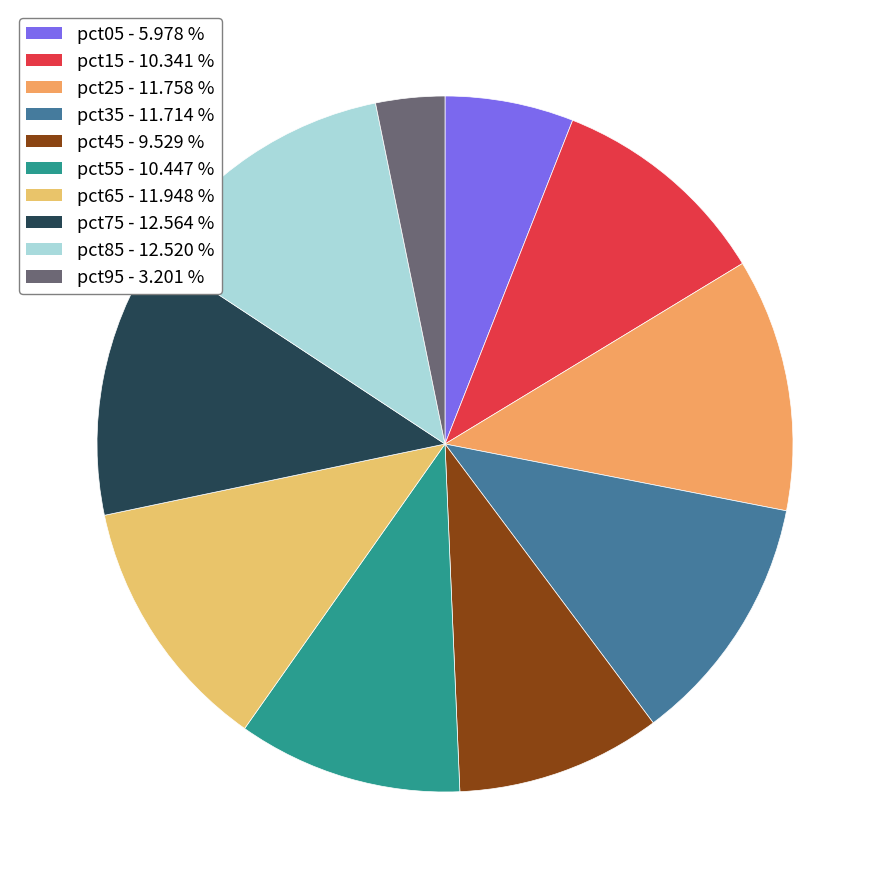

True or false: pct05 accounts for 6% of the total.

True